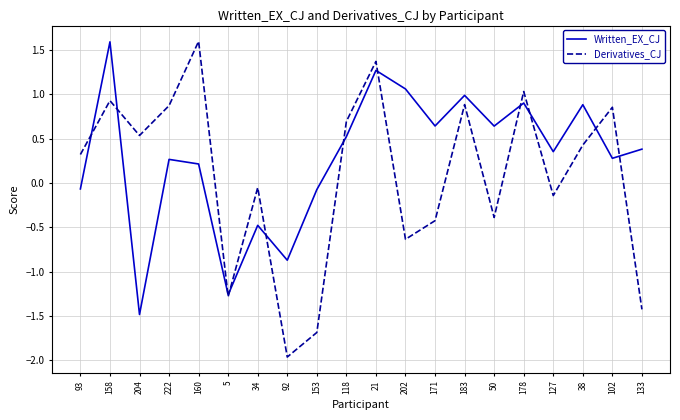

What is the maximum value shown in the chart?

1.6